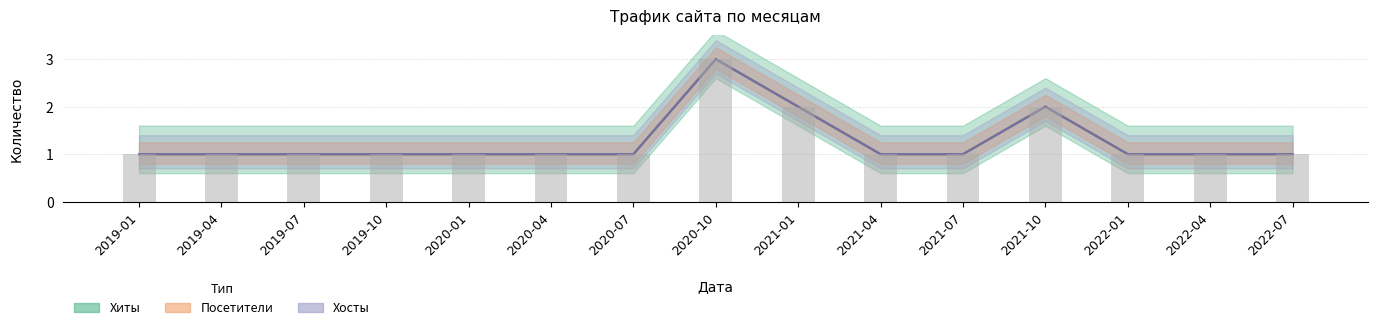

Which category has the highest value across all series?

2020-10